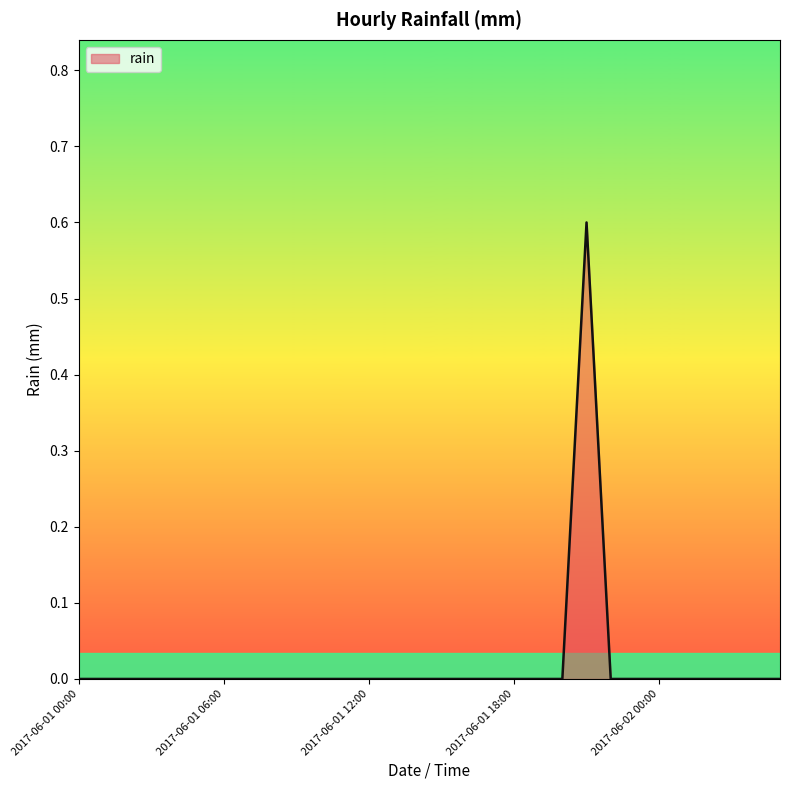

What is the sum of all values?

0.6